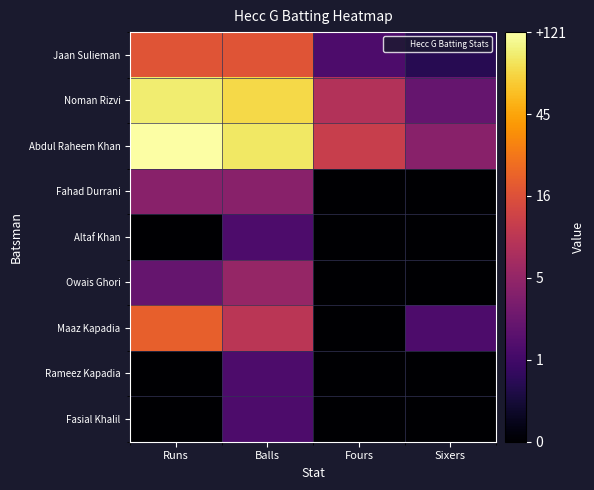

List the series in order of their peak value, lowest first.

Altaf Khan, Rameez Kapadia, Fasial Khalil, Fahad Durrani, Owais Ghori, Jaan Sulieman, Maaz Kapadia, Noman Rizvi, Abdul Raheem Khan